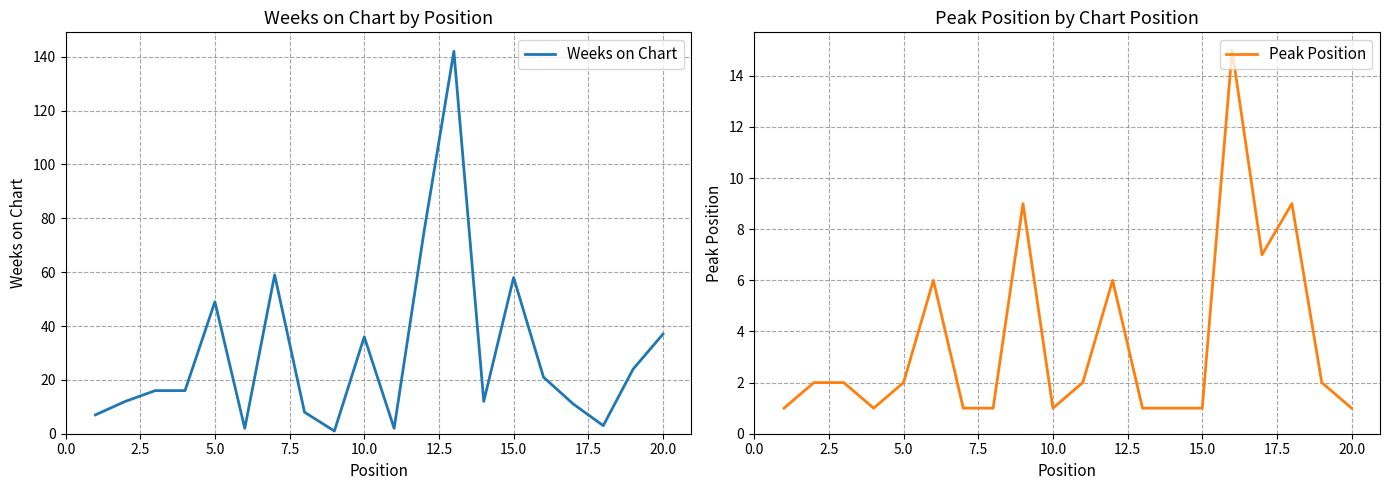

Is it true that Weeks on Chart equals 85 at 15.0?

False